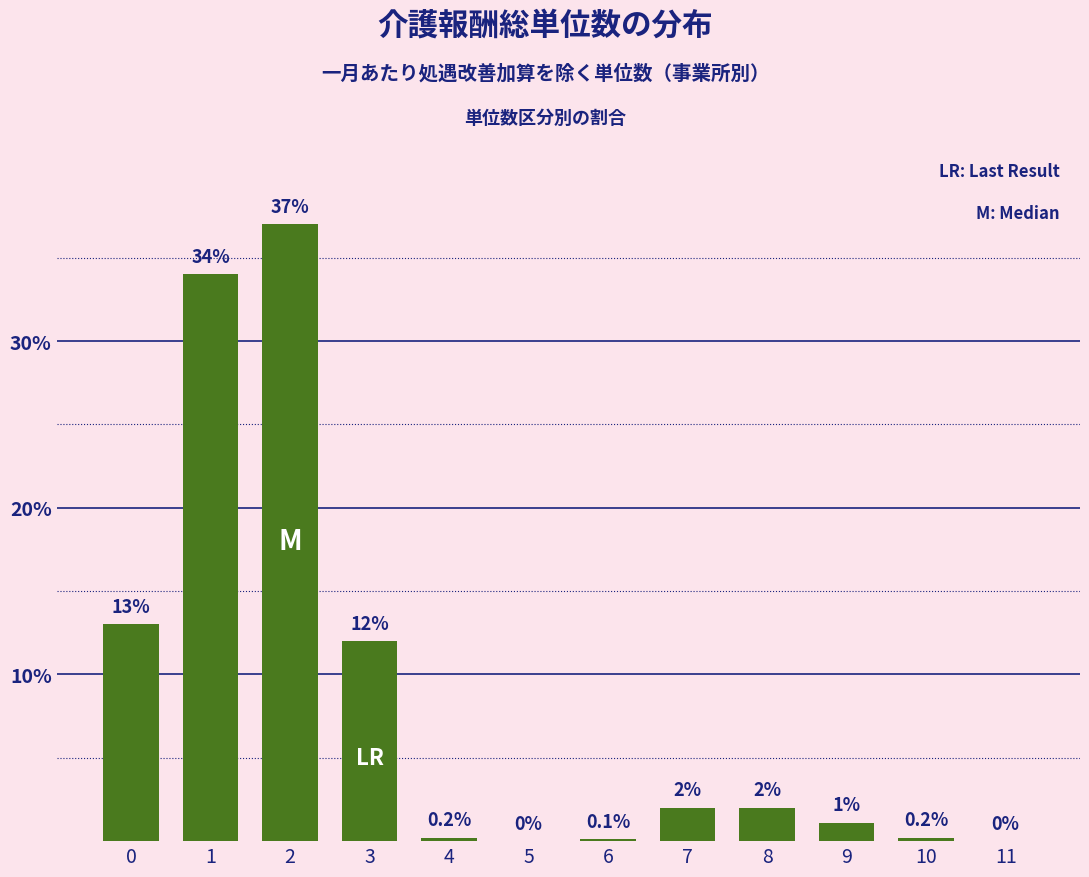

Reading left to right, list all the values displayed in this chart.

0=13.0	1=34.0	2=37.0	3=12.0	4=0.2	5=0.0	6=0.1	7=2.0	8=2.0	9=1.1	10=0.2	11=0.0